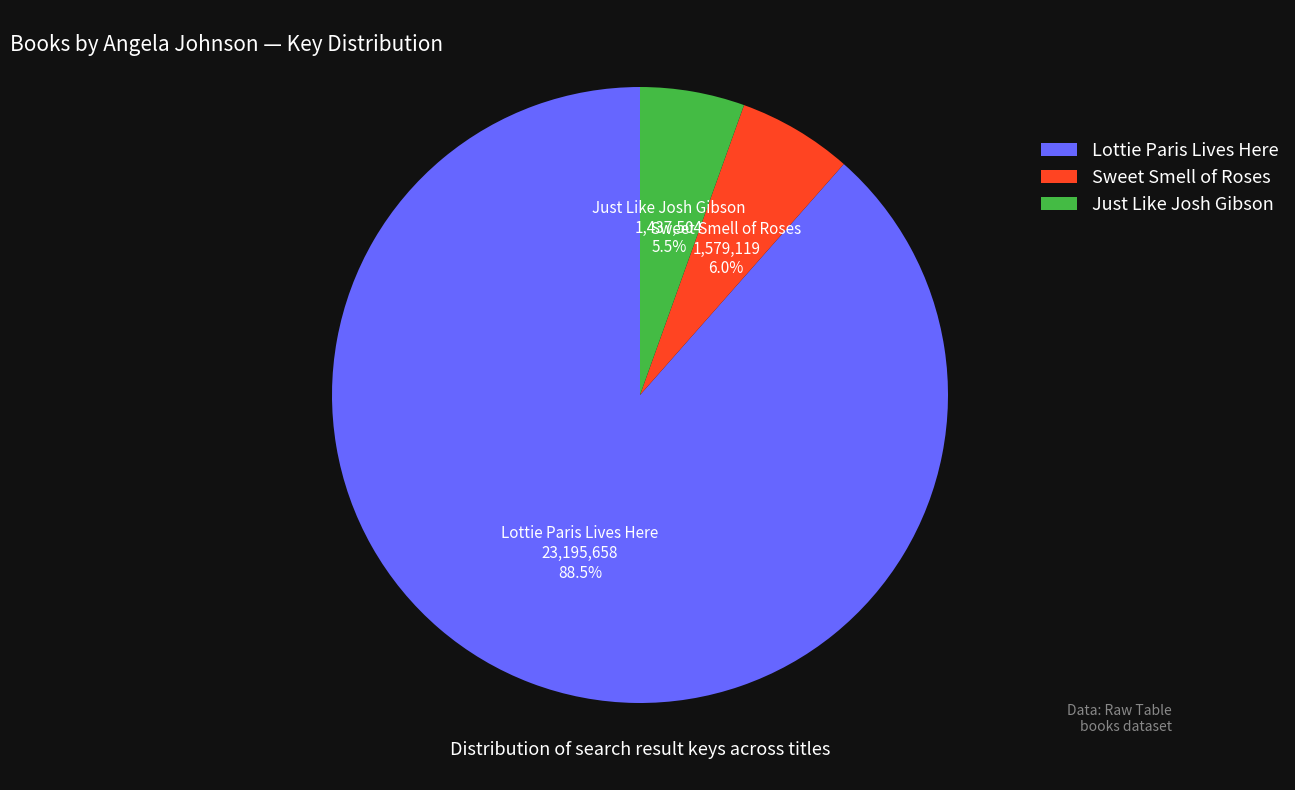

Count the number of slices in the pie.

3